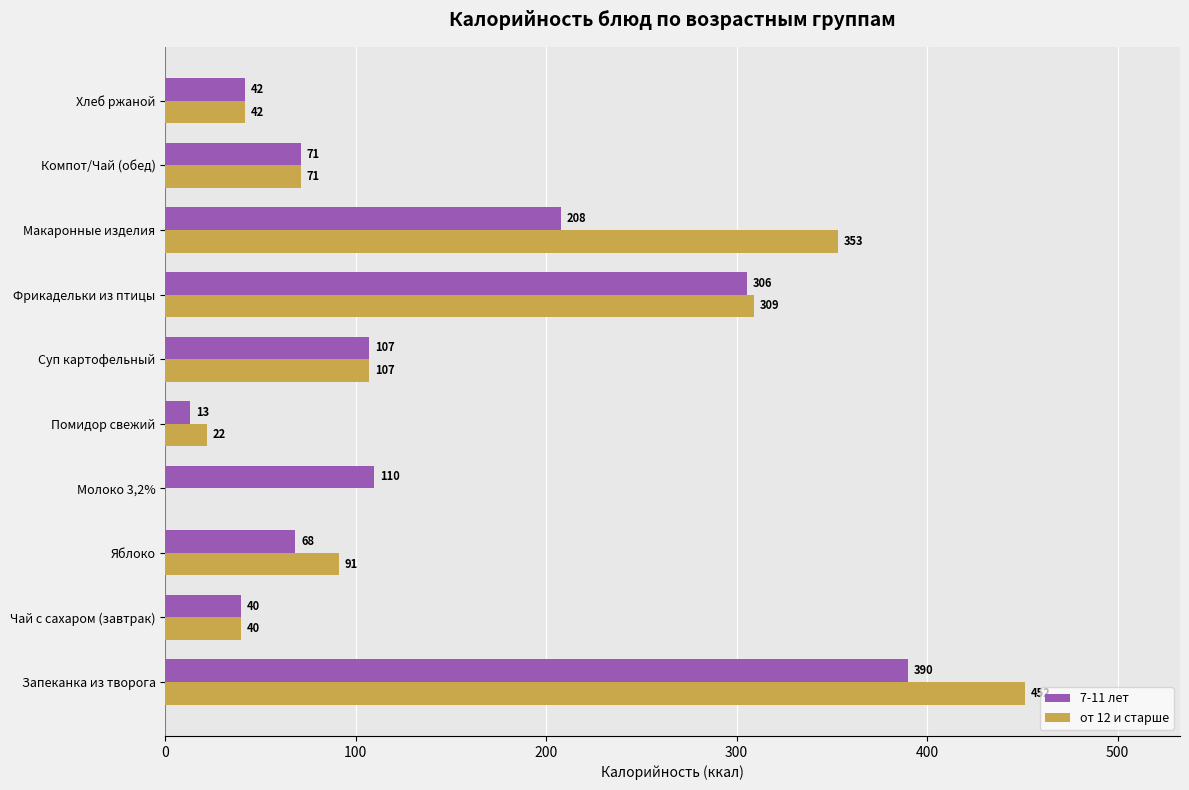

At which label is 7-11 лет closest to 201?

Макаронные изделия